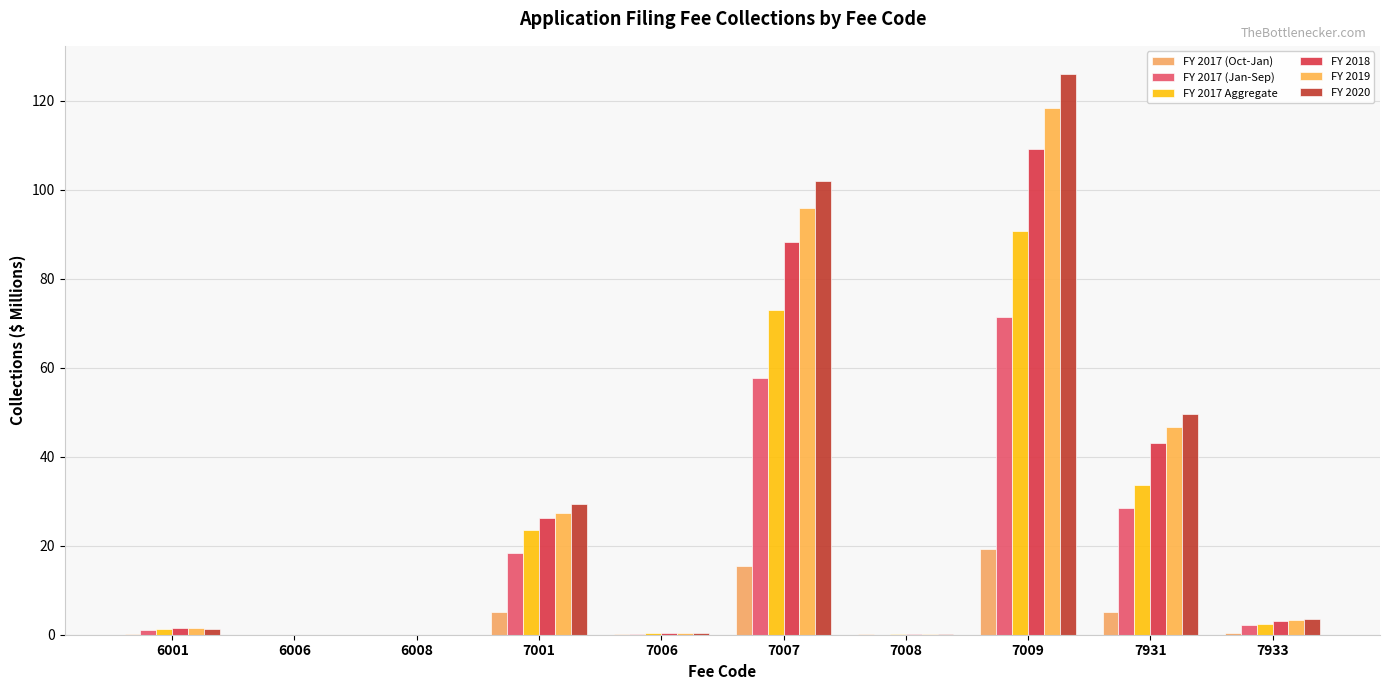

What is the sum of the FY 2017 (Oct-Jan) values at 7007 and 6006?

15.5